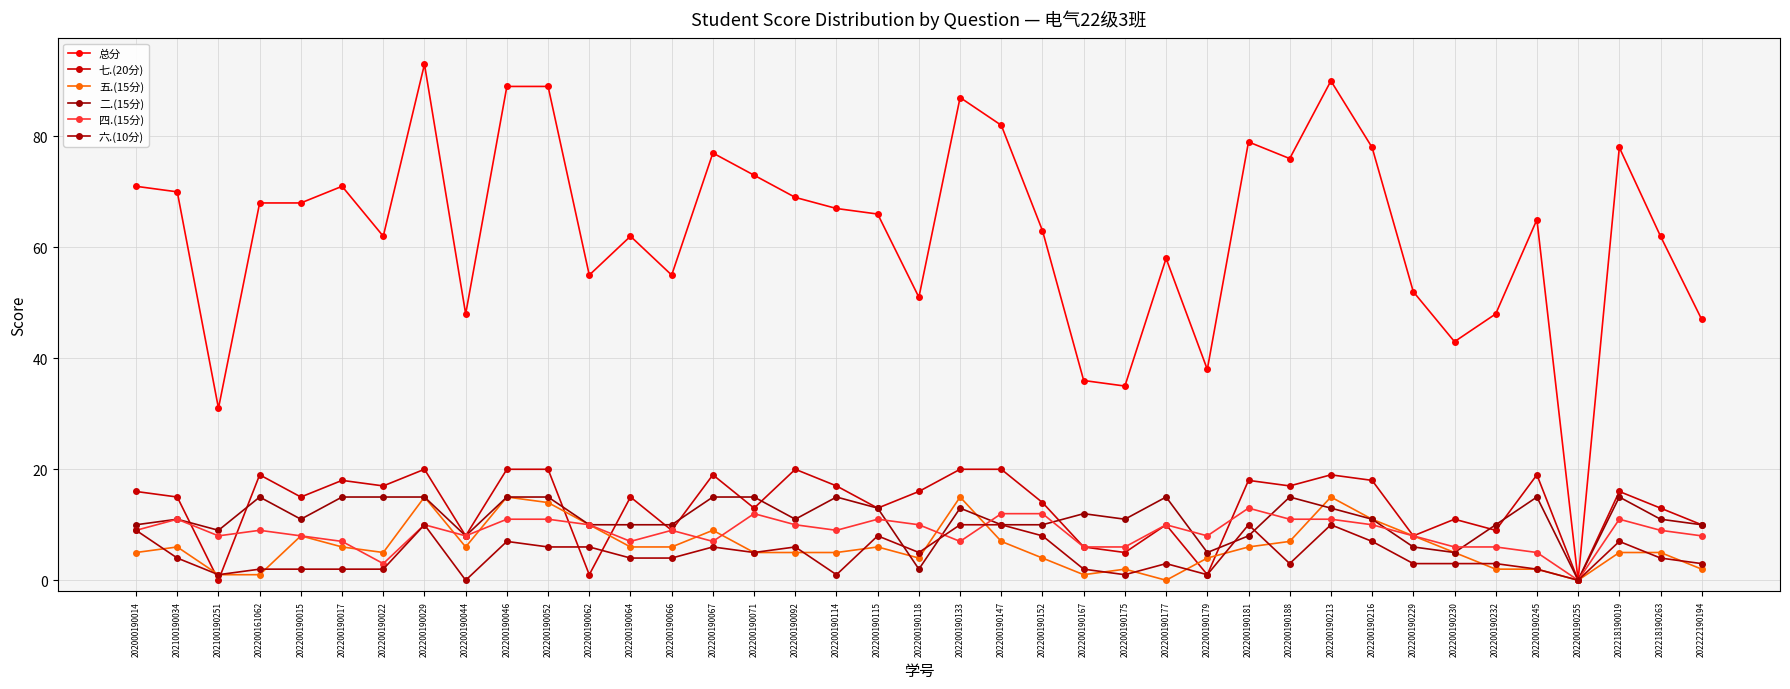

Where does the 四.(15分) series first go above 9?

202100190034